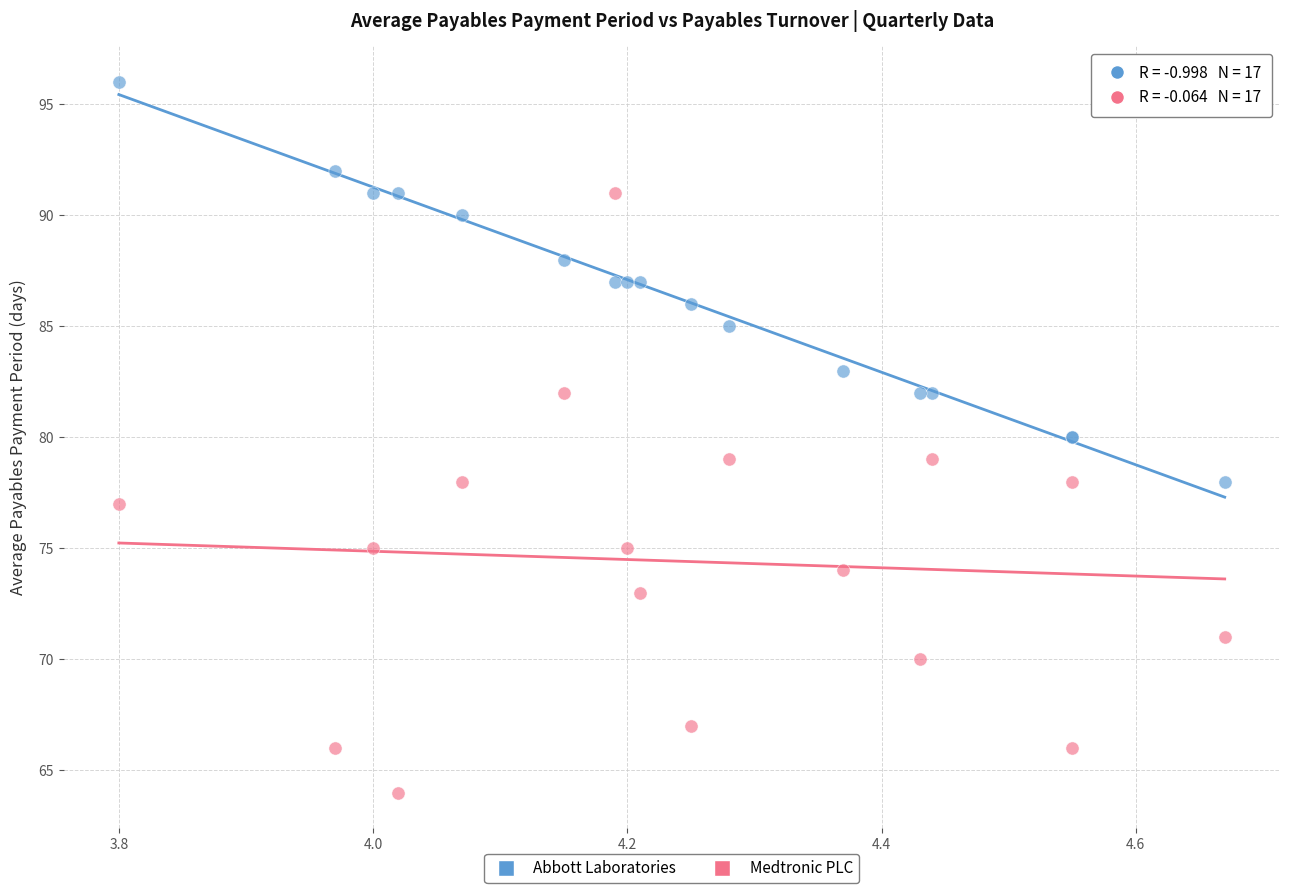

Which series reaches the minimum Y coordinate?

Medtronic PLC